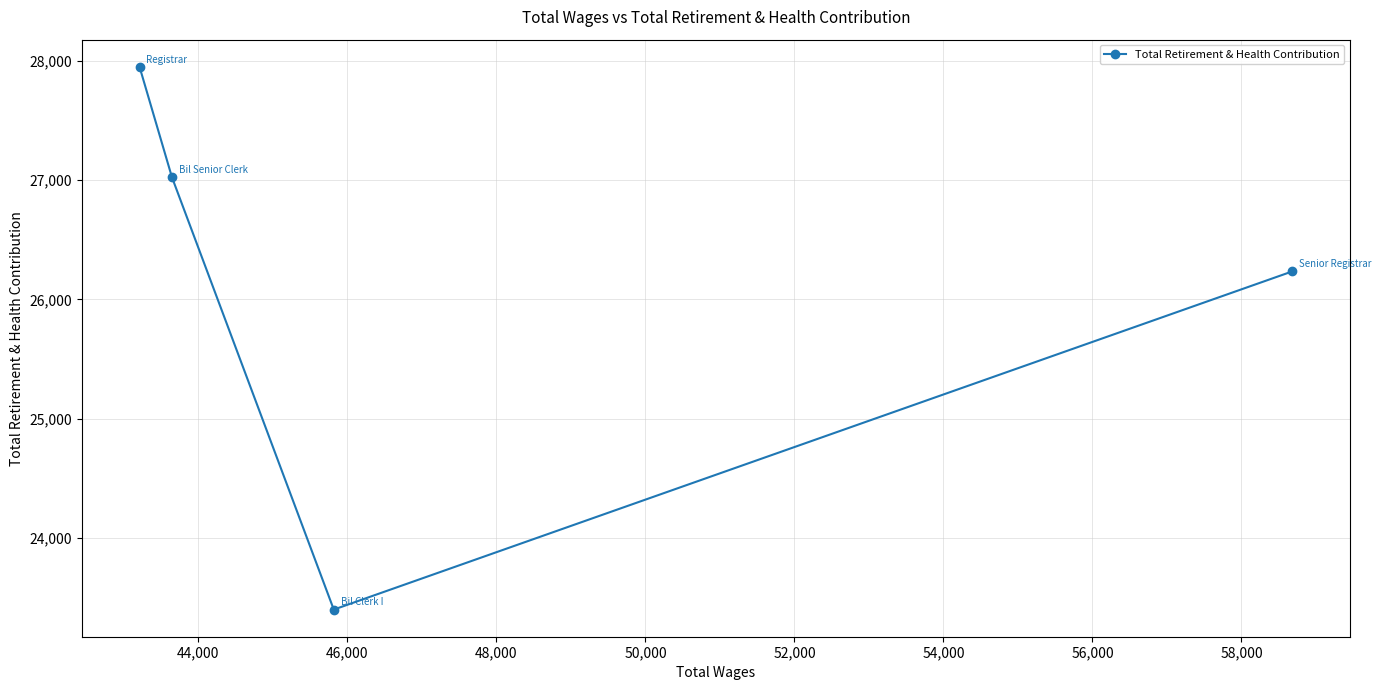

What is the value of the 1st point from the left?

27951